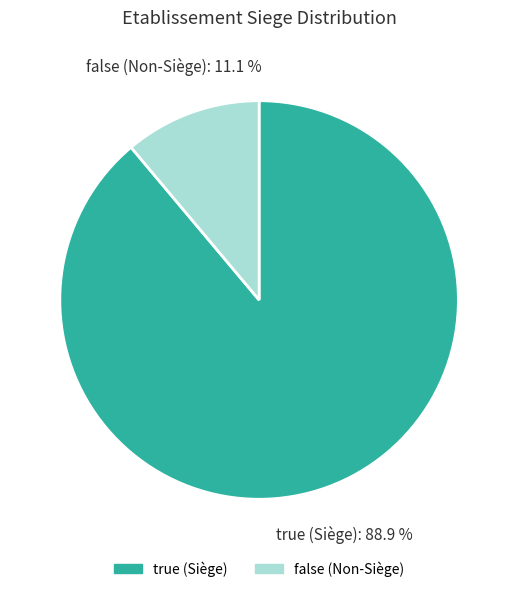

Between true (Siège) and false (Non-Siège), which is larger?

true (Siège)